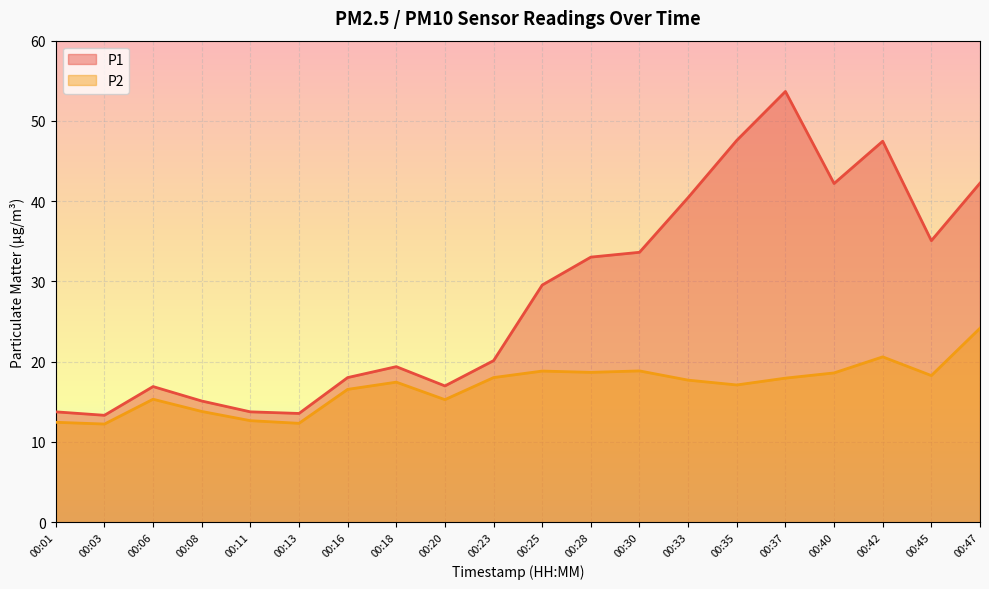

What is the lowest value of the P1 series?

13.3